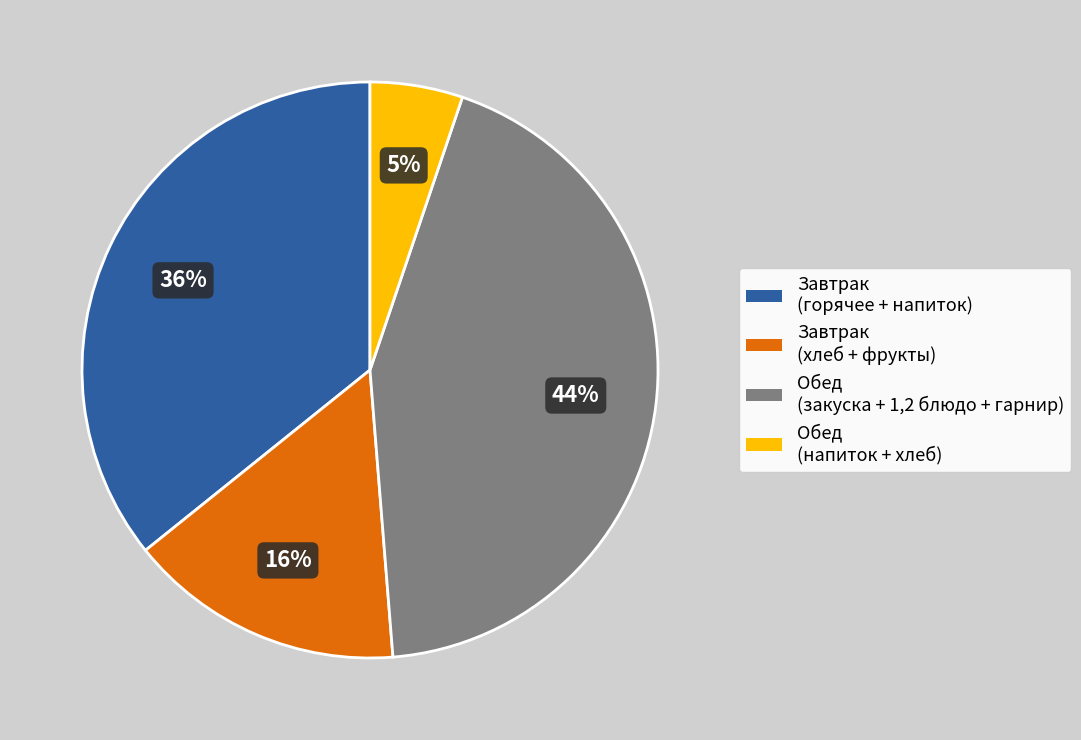

Which has a higher value, Обед (закуска + 1,2 блюдо + гарнир) or Завтрак (горячее + напиток)?

Обед (закуска + 1,2 блюдо + гарнир)